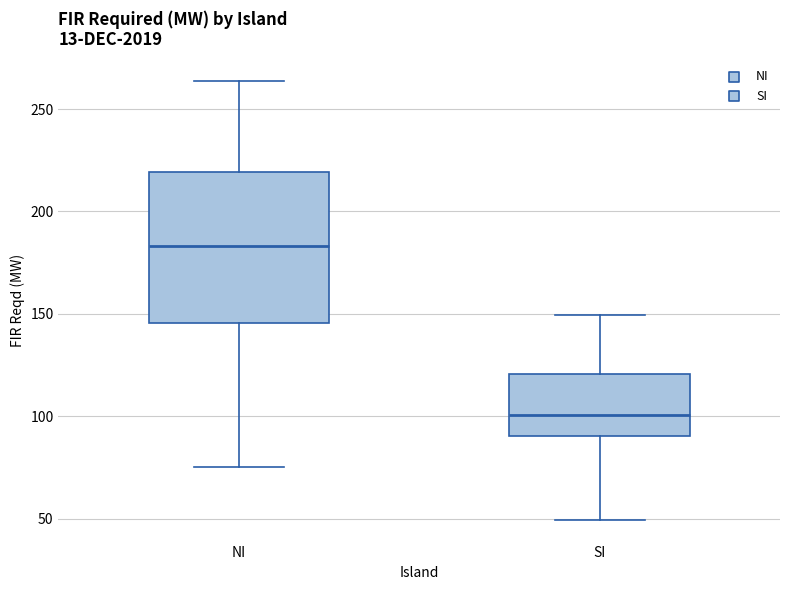

Where does the upper whisker of the box for NI end on the y-axis? The values are not printed on the chart, so give them approximately, as read against the axis.

265